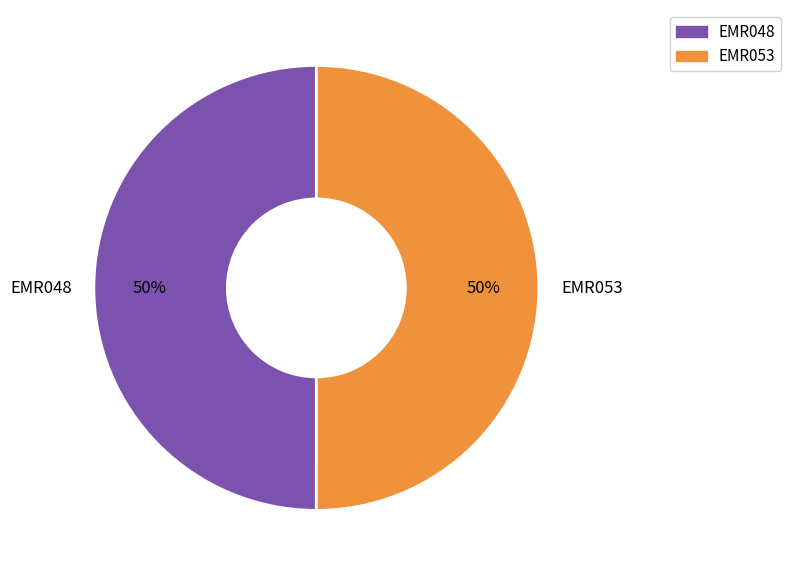

Combined, do EMR048 and EMR053 account for over 50%?

Yes